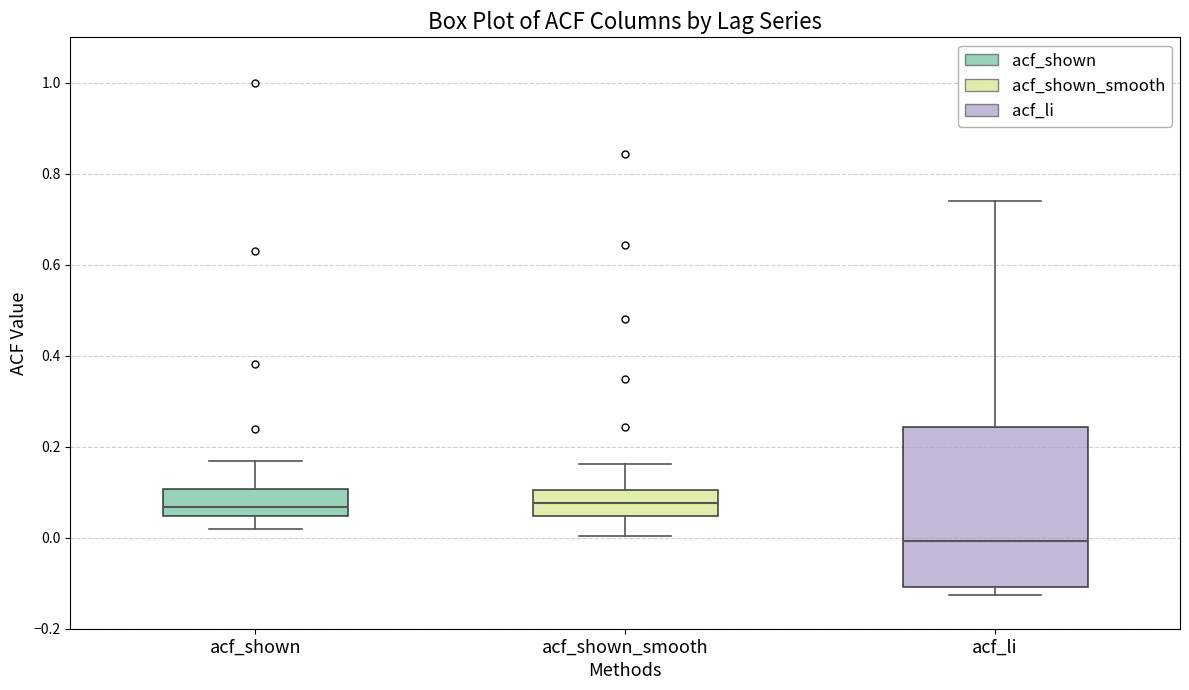

Reading left to right, read every box against the y-axis: the position of its median line, the range the box covers, and the ends of its whiskers. The values are not printed on the chart, so give them approximately, as read against the axis.

acf_shown: median 0.06, box 0.04 to 0.10, whiskers 0.02 to 0.16
acf_shown_smooth: median 0.08, box 0.04 to 0.10, whiskers 0.00 to 0.16
acf_li: median 0.00, box -0.10 to 0.24, whiskers -0.12 to 0.74